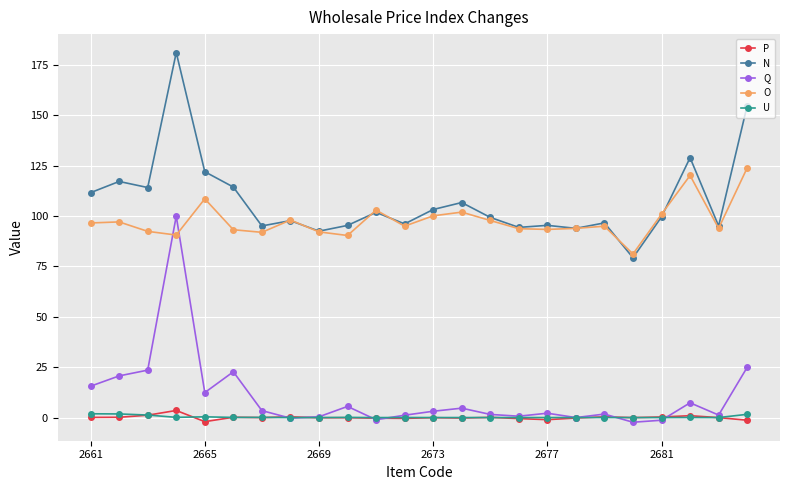

What is the value of the O point at the 6th from the left?

93.2